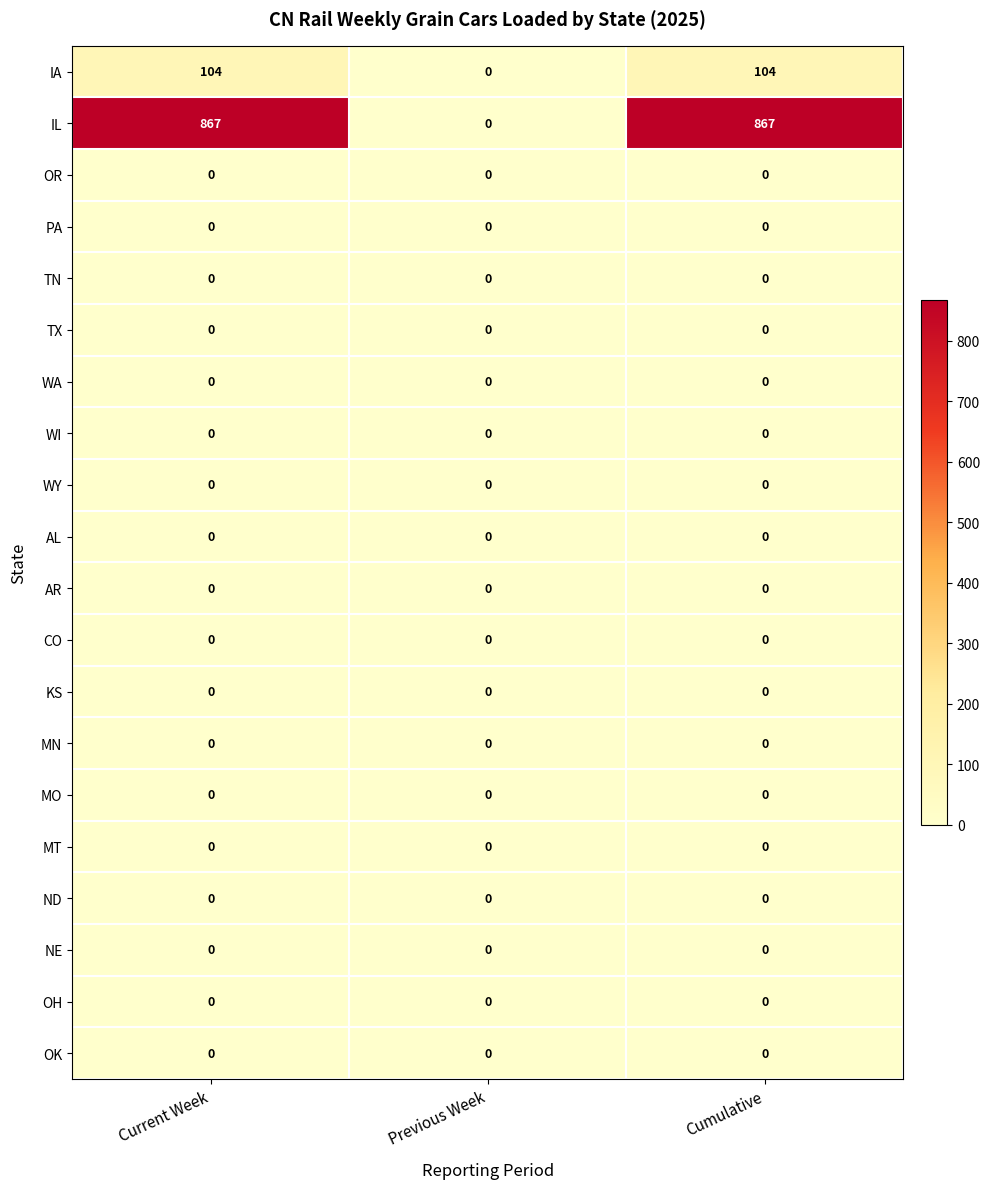

What is the total value across all series at Current Week?

971